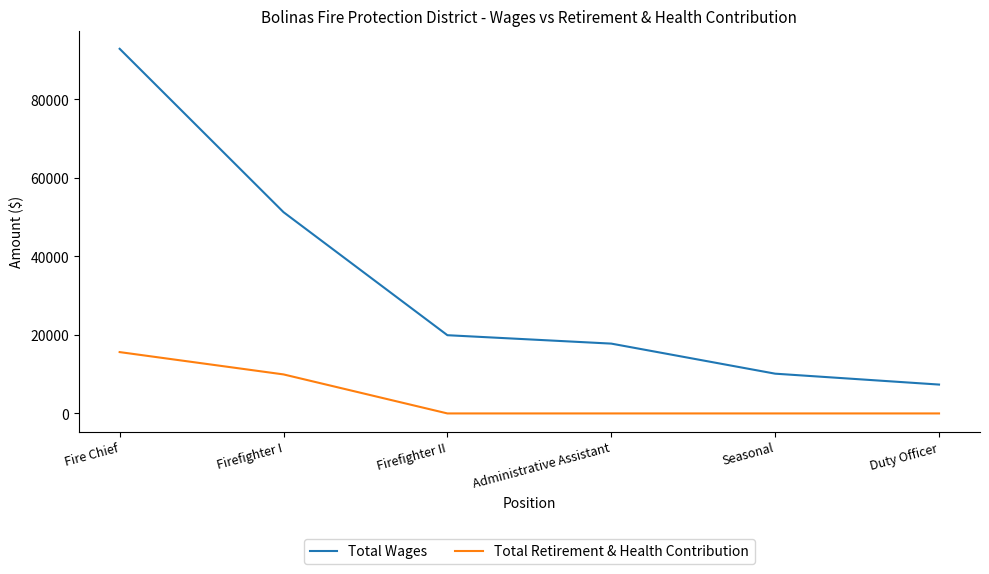

Reading left to right, extract all data points from this chart.

Total Wages: 92900	51276	19930	17789	10129	7354
Total Retirement & Health Contribution: 15628	9941	0	0	0	0